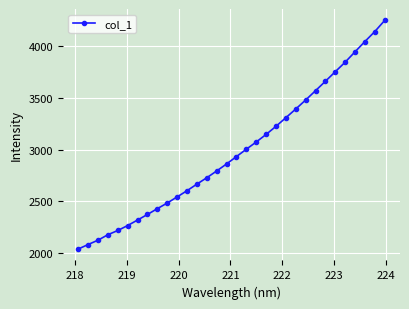

What is the value of the 16th point from the left?

2861.5